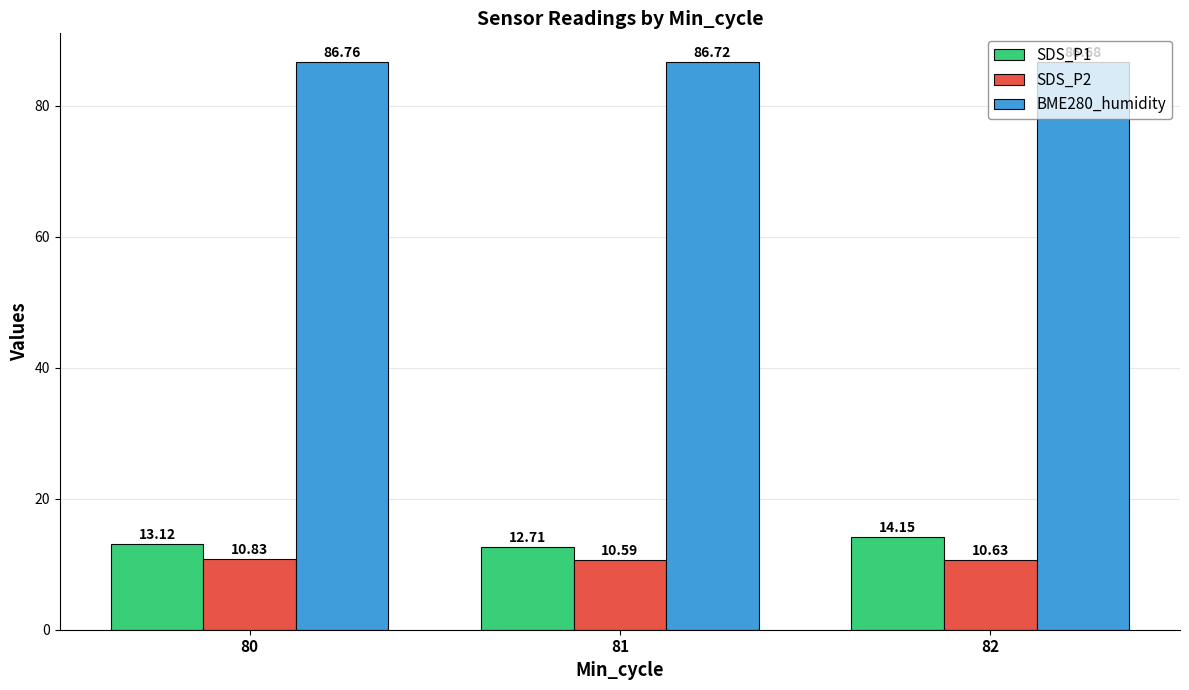

Reading left to right, list all the values displayed in this chart.

SDS_P1: 80=13.1	81=12.7	82=14.2
SDS_P2: 80=10.8	81=10.6	82=10.6
BME280_humidity: 80=86.8	81=86.7	82=86.7